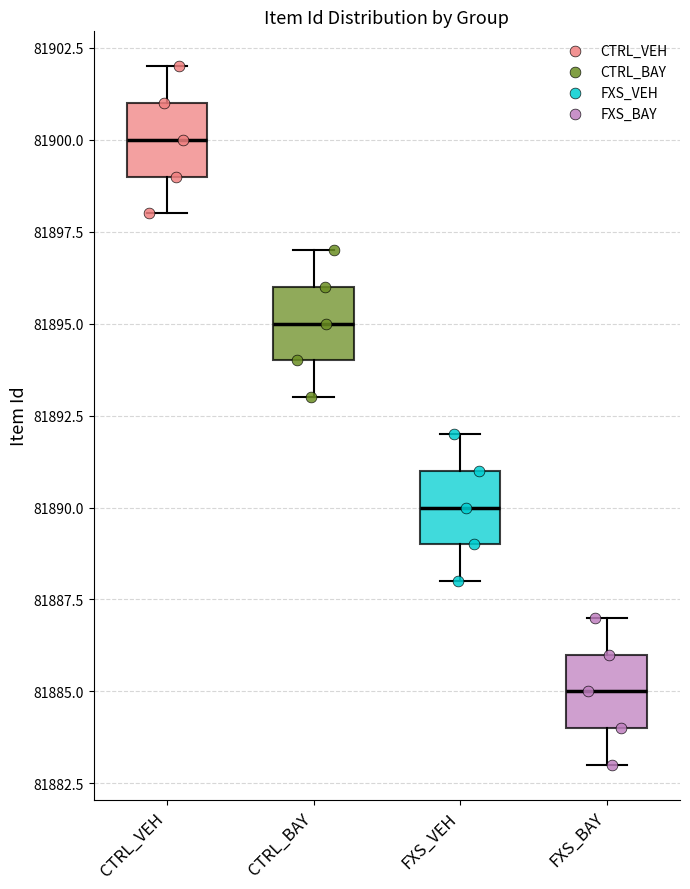

Which box has the highest median line?

CTRL_VEH